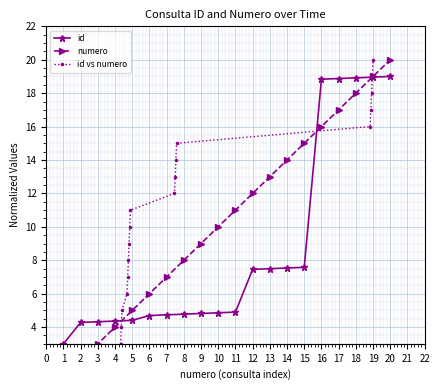

What are all the series names shown in the legend?

id, numero, id vs numero